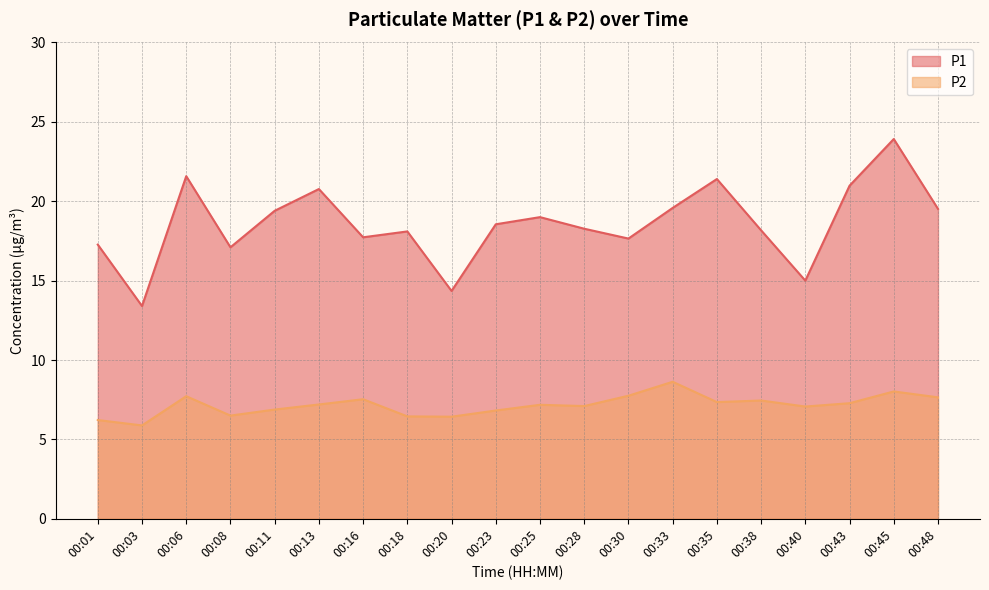

What value does the P1 series have at 00:23?

18.6